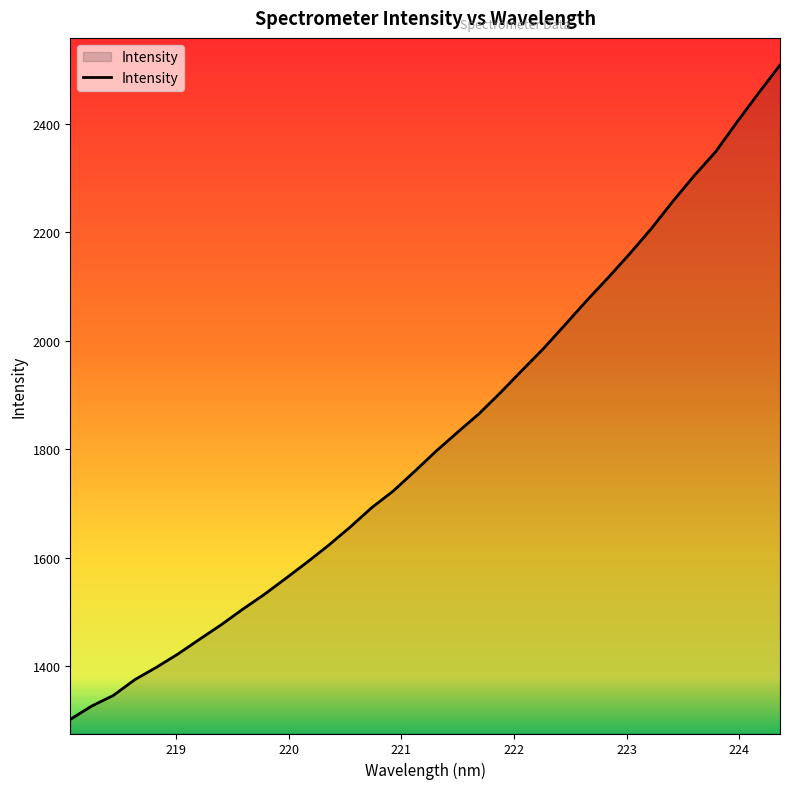

What is the difference between the maximum and minimum values?

1206.1